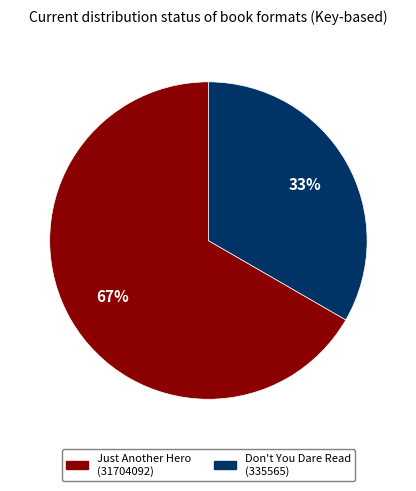

Is there any slice that represents more than half of the pie?

Yes